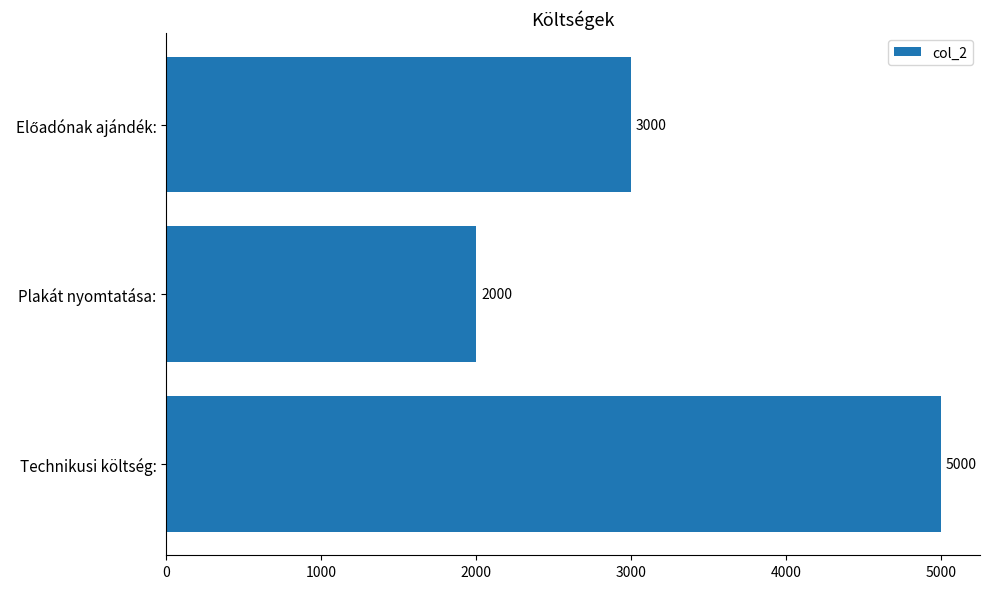

What is the average value?

3333